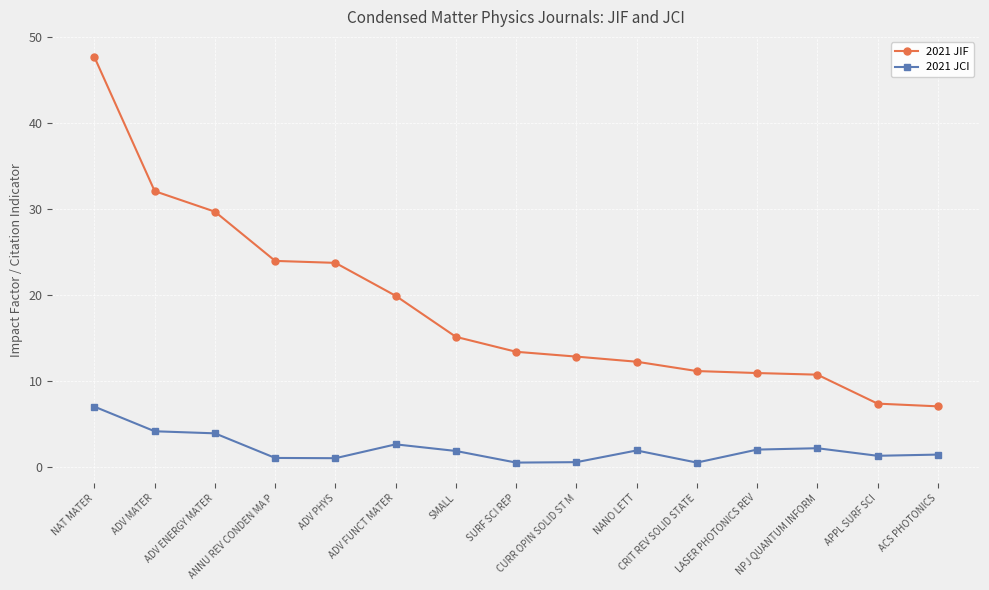

Which series has the largest range (max minus min)?

2021 JIF